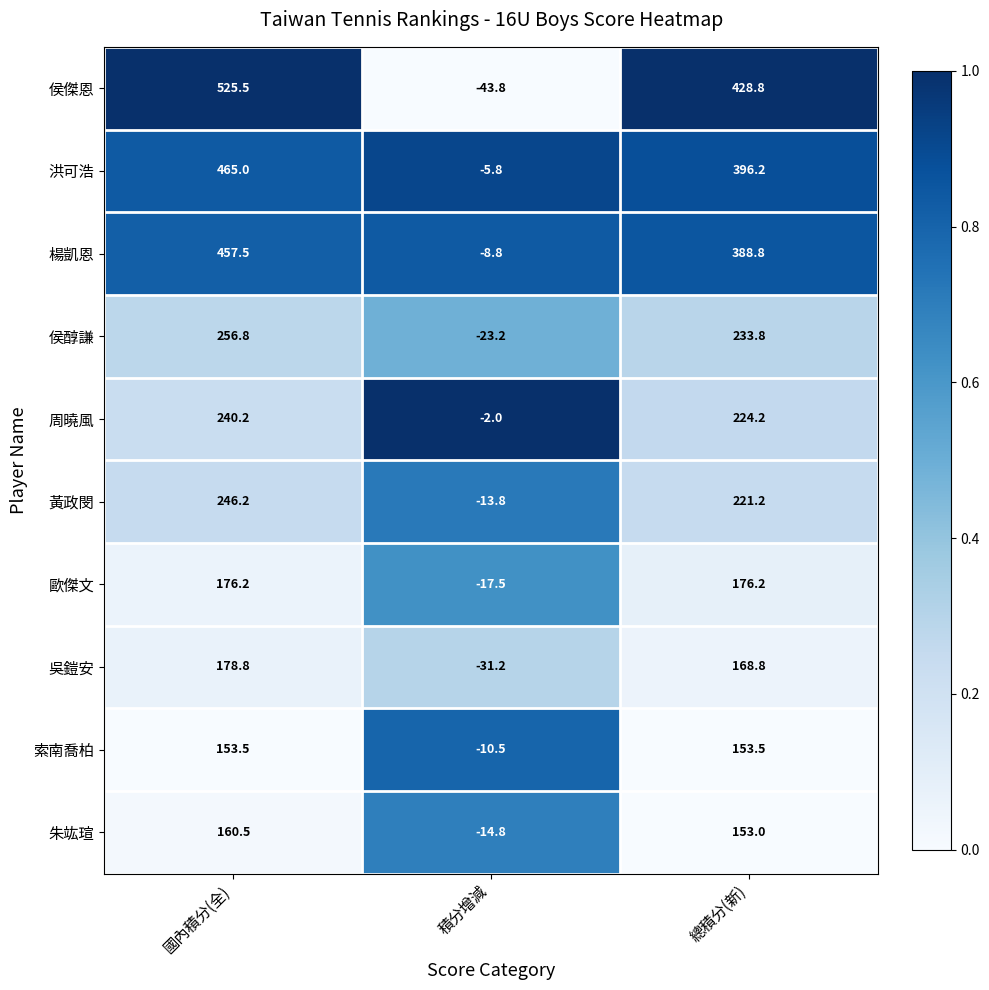

Rank the series at 國內積分(全) from highest to lowest value.

侯傑恩, 洪可浩, 楊凱恩, 侯醇謙, 黃政閔, 周曉風, 吳鎧安, 歐傑文, 朱竑瑄, 索南喬柏